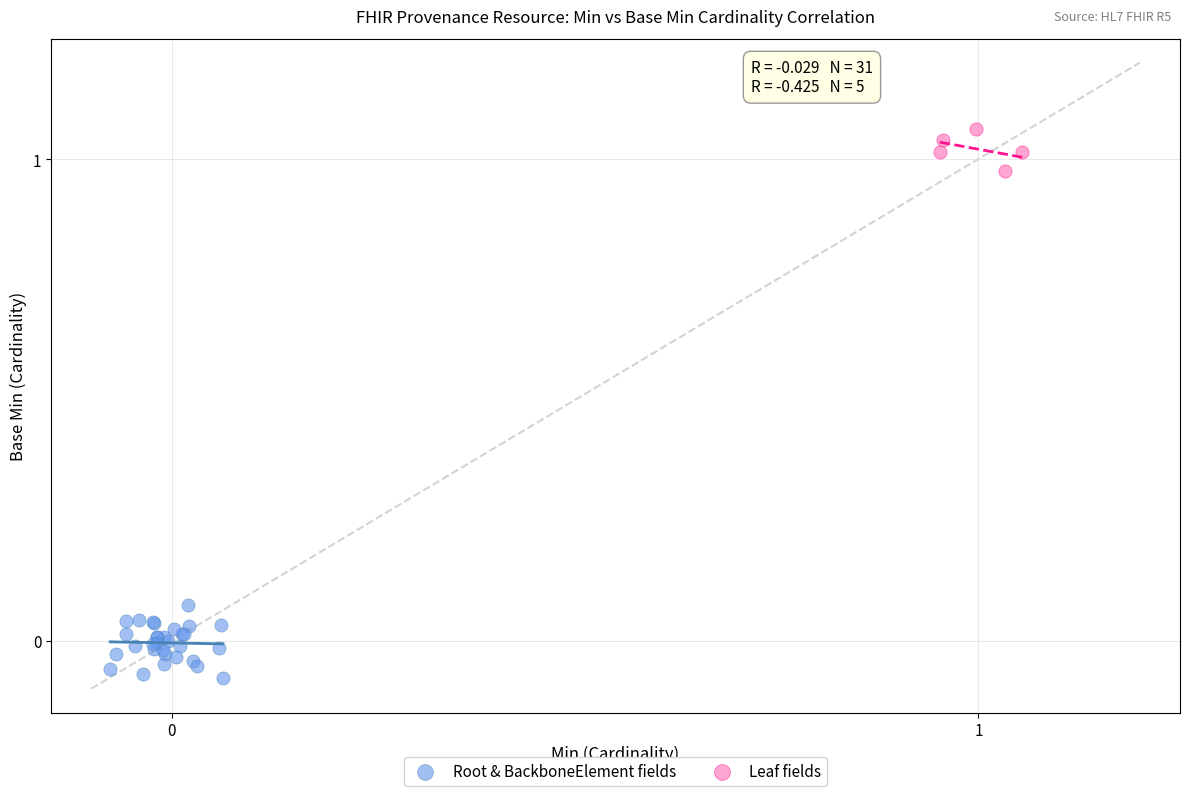

Which series reaches the minimum Y coordinate?

Root & BackboneElement fields